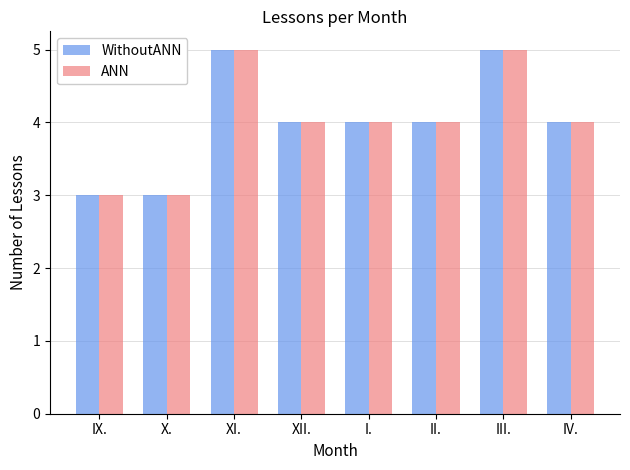

True or false: ANN has a value of 3 at X..

True